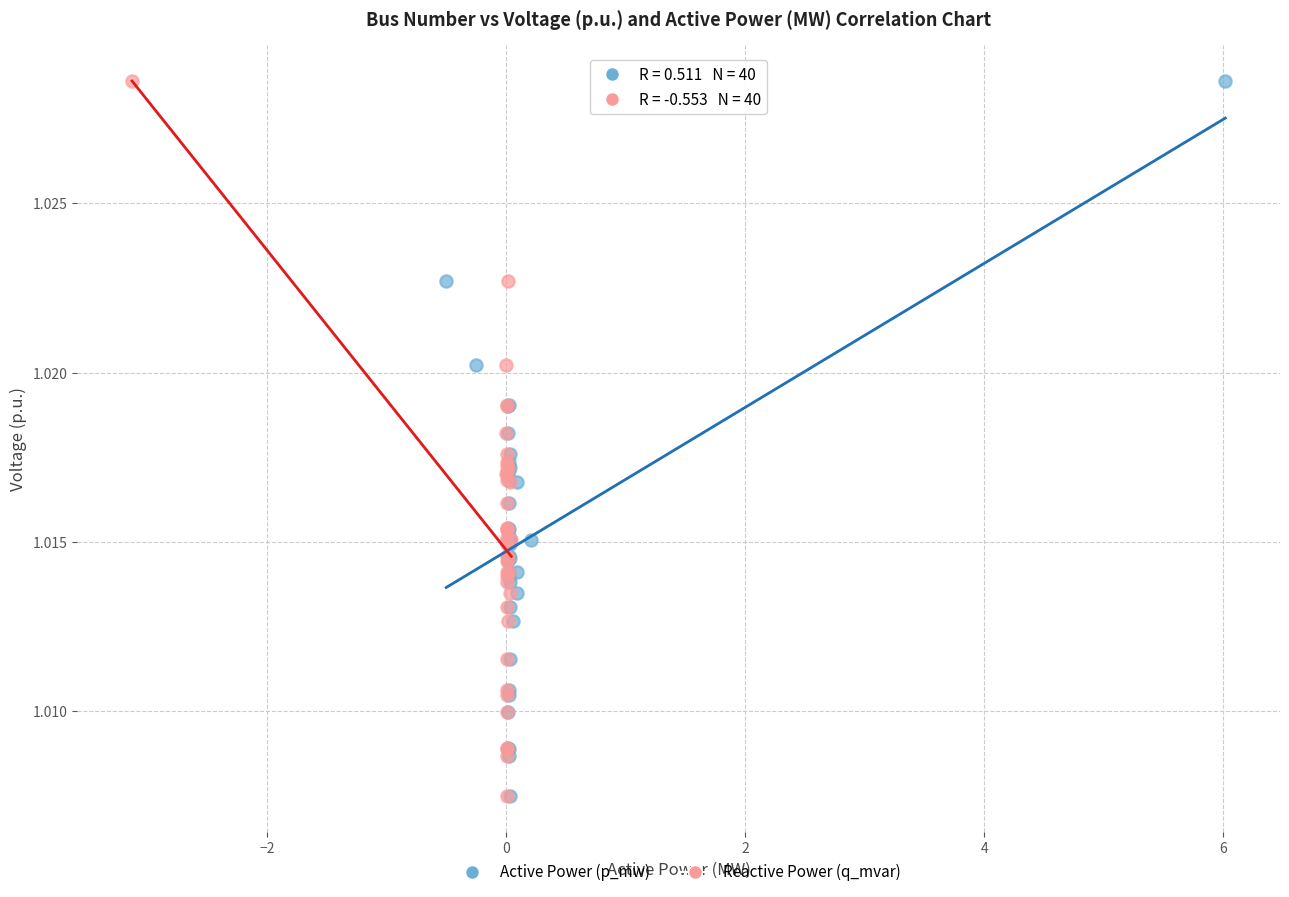

What are all the series names shown in the legend?

Active Power (p_mw), Reactive Power (q_mvar)